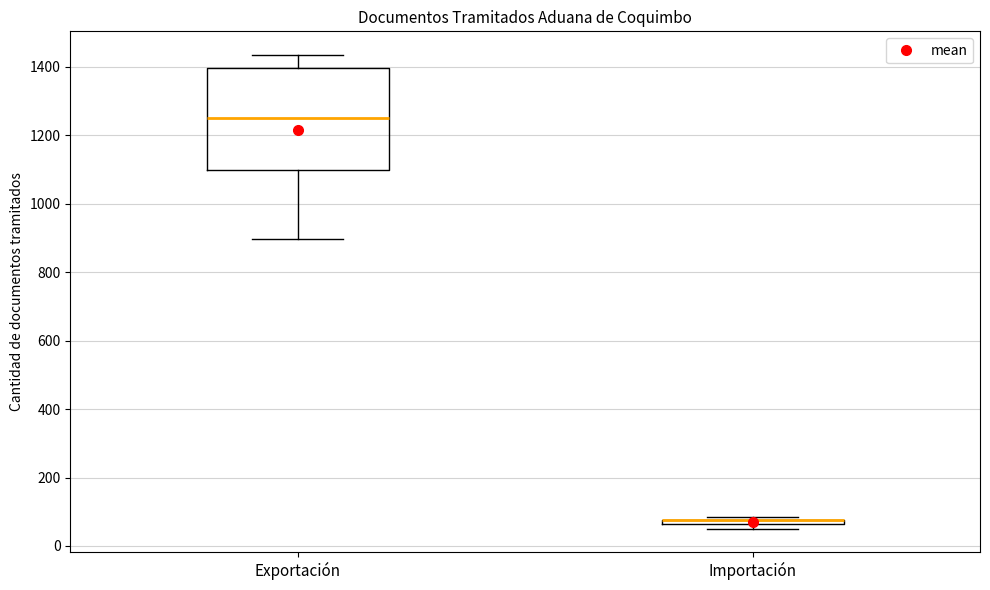

Comparing the boxes themselves (not the whiskers), which one is the tallest?

Exportación